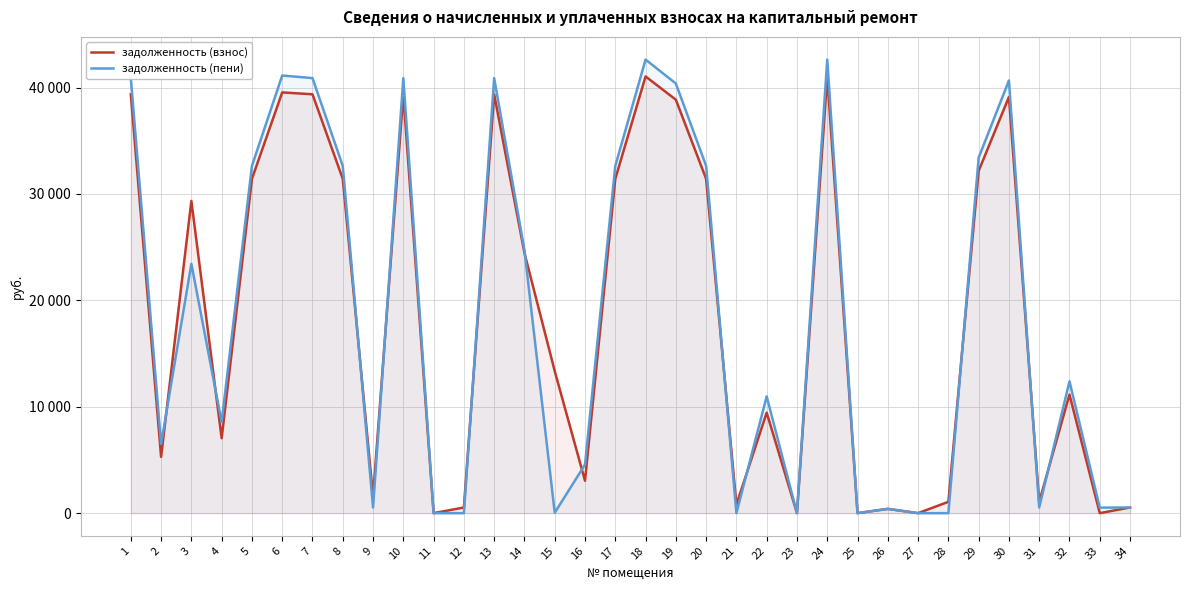

The value of задолженность (пени) at 20 is 55863.8. True or false?

False